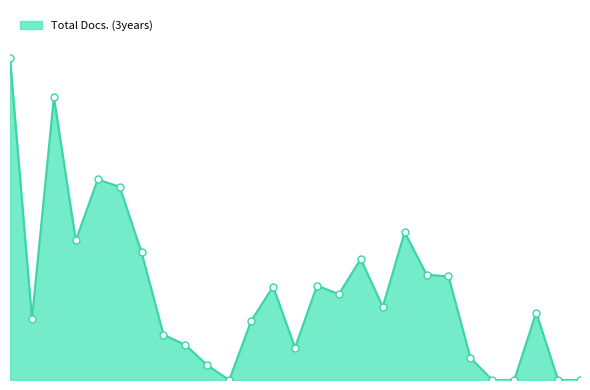

Does the chart have visible grid lines?

No